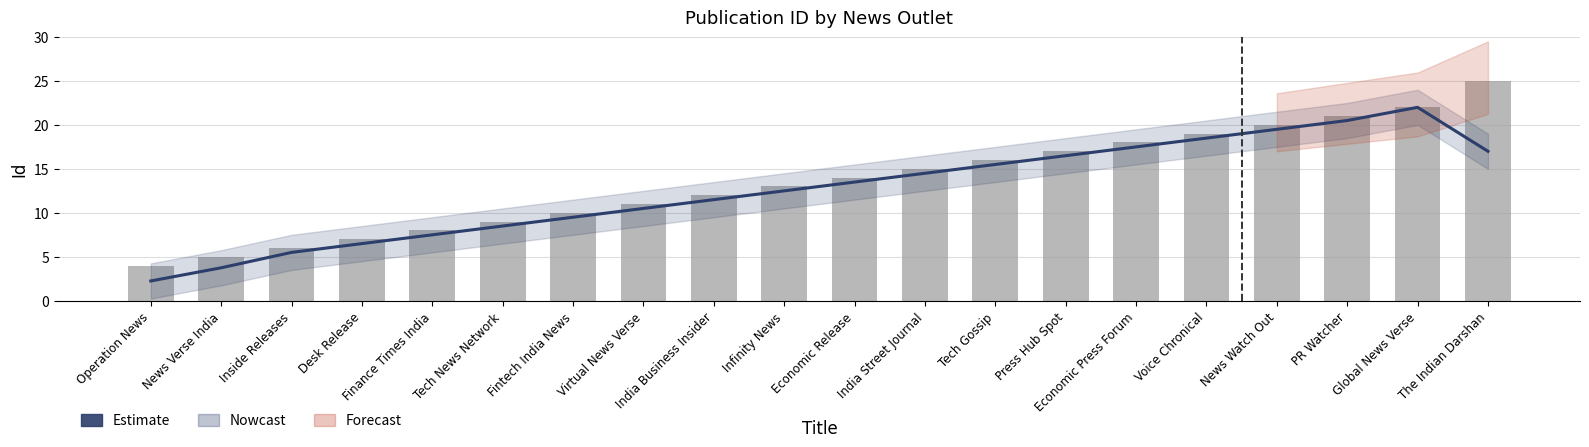

What is the highest value of the Estimate series?

22.0